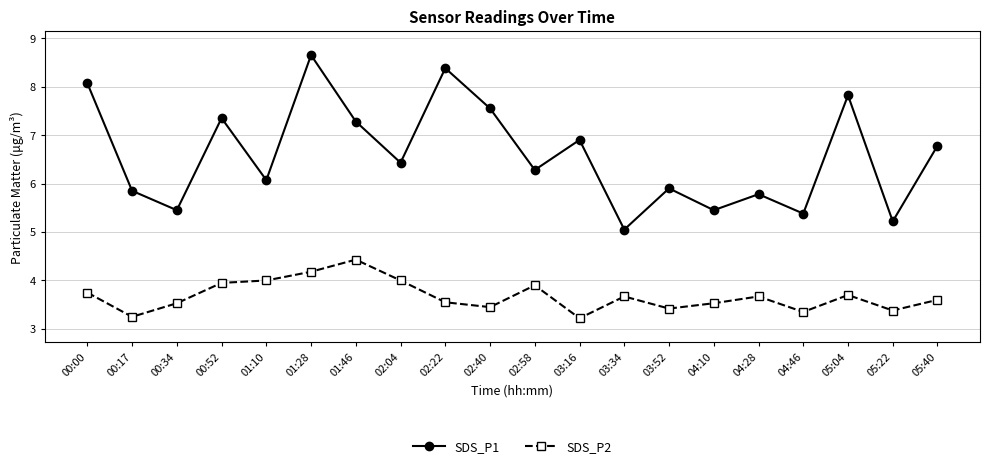

At which label does SDS_P2 reach its peak?

01:46